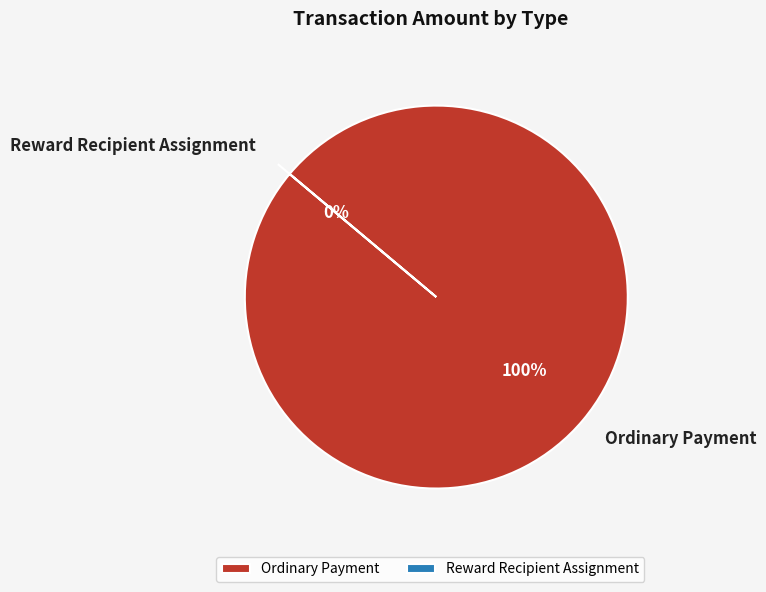

Count the number of slices in the pie.

2